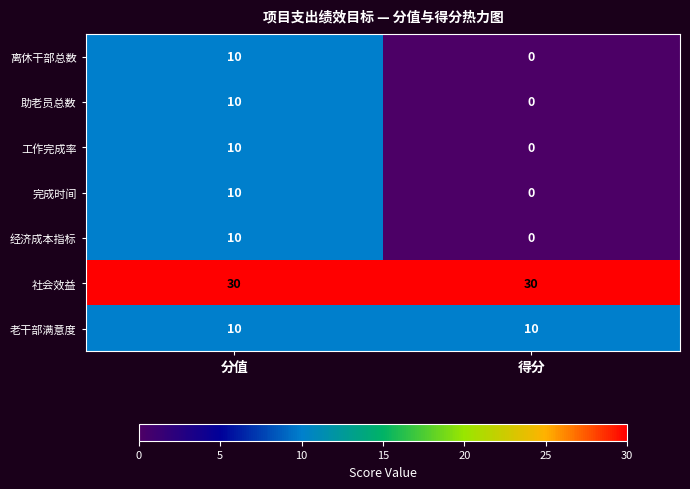

What is the spread (max minus min) of values at 分值?

20